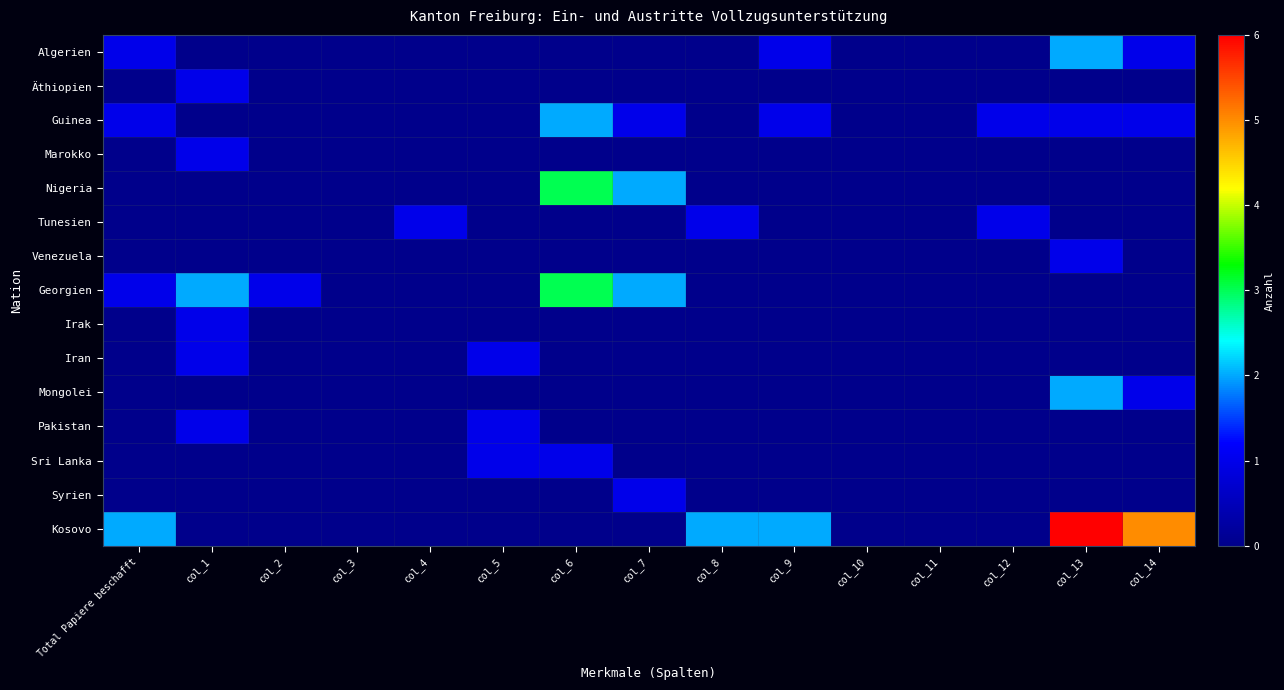

Rank the series by their maximum value, from highest to lowest.

Kosovo, Nigeria, Georgien, Algerien, Guinea, Mongolei, Äthiopien, Marokko, Tunesien, Venezuela, Irak, Iran, Pakistan, Sri Lanka, Syrien